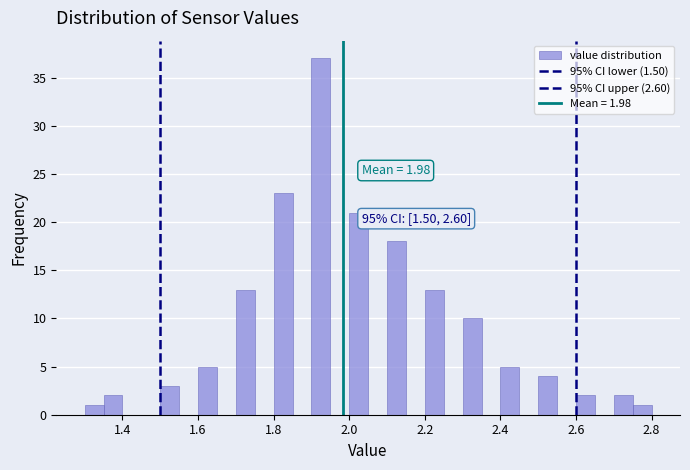

Around what value on the x-axis is the tallest bar? Give the approximate position of its centre, as read against the axis.

1.92